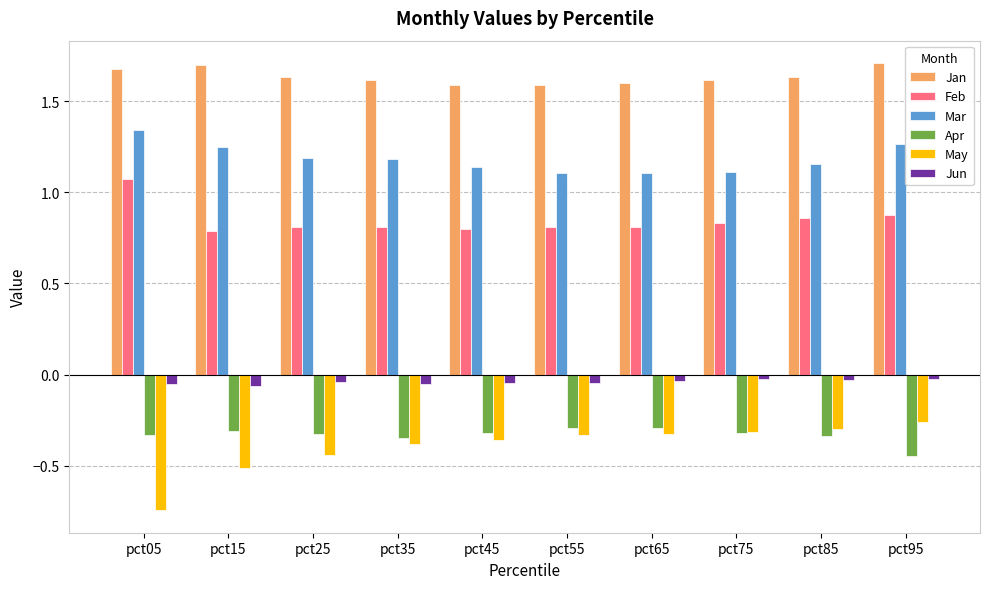

Between pct05 and pct35, which series saw the biggest shift?

May